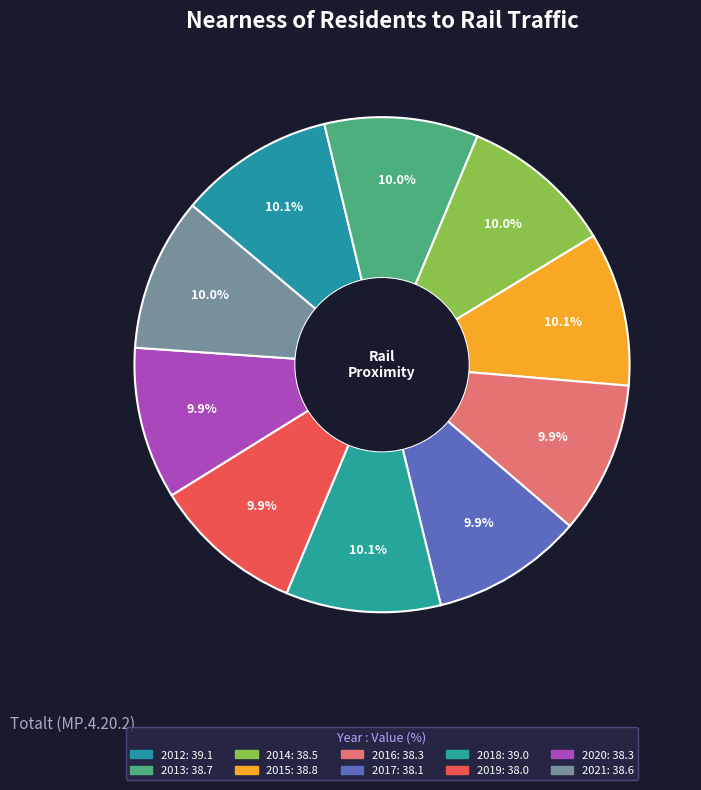

Between 2019 and 2021, which is larger?

2021